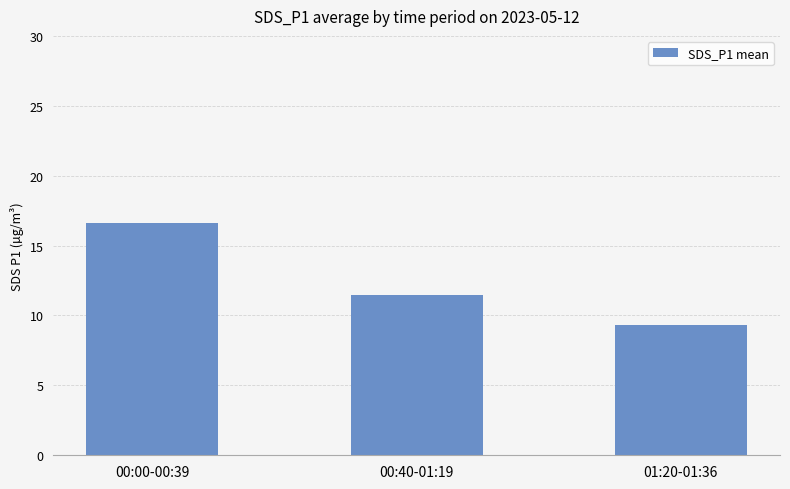

Reading left to right, list all the values displayed in this chart.

00:00-00:39=16.6	00:40-01:19=11.5	01:20-01:36=9.3